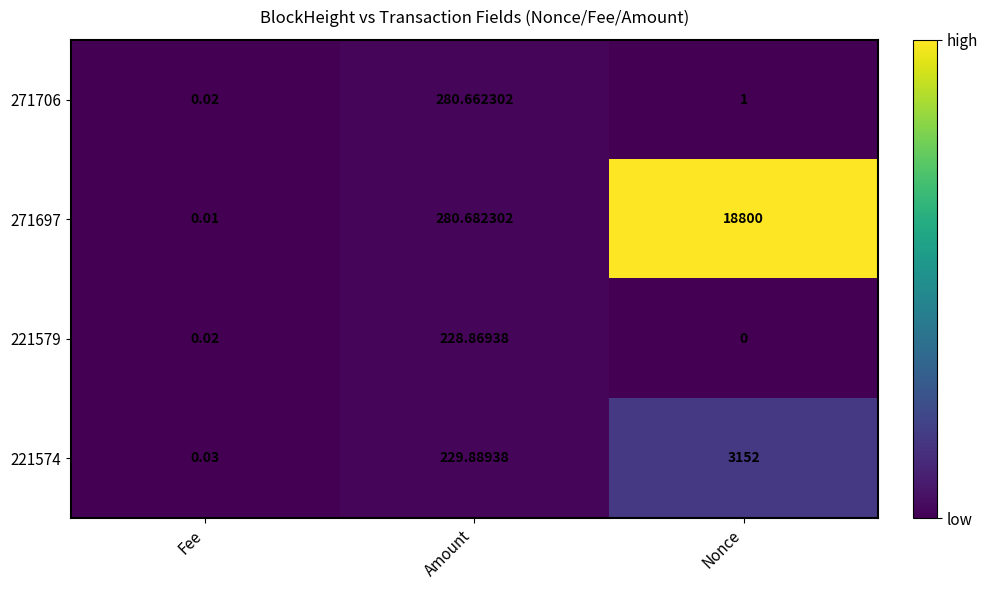

Is the value of 271706 at Nonce greater than the value of 221574 at Nonce?

No